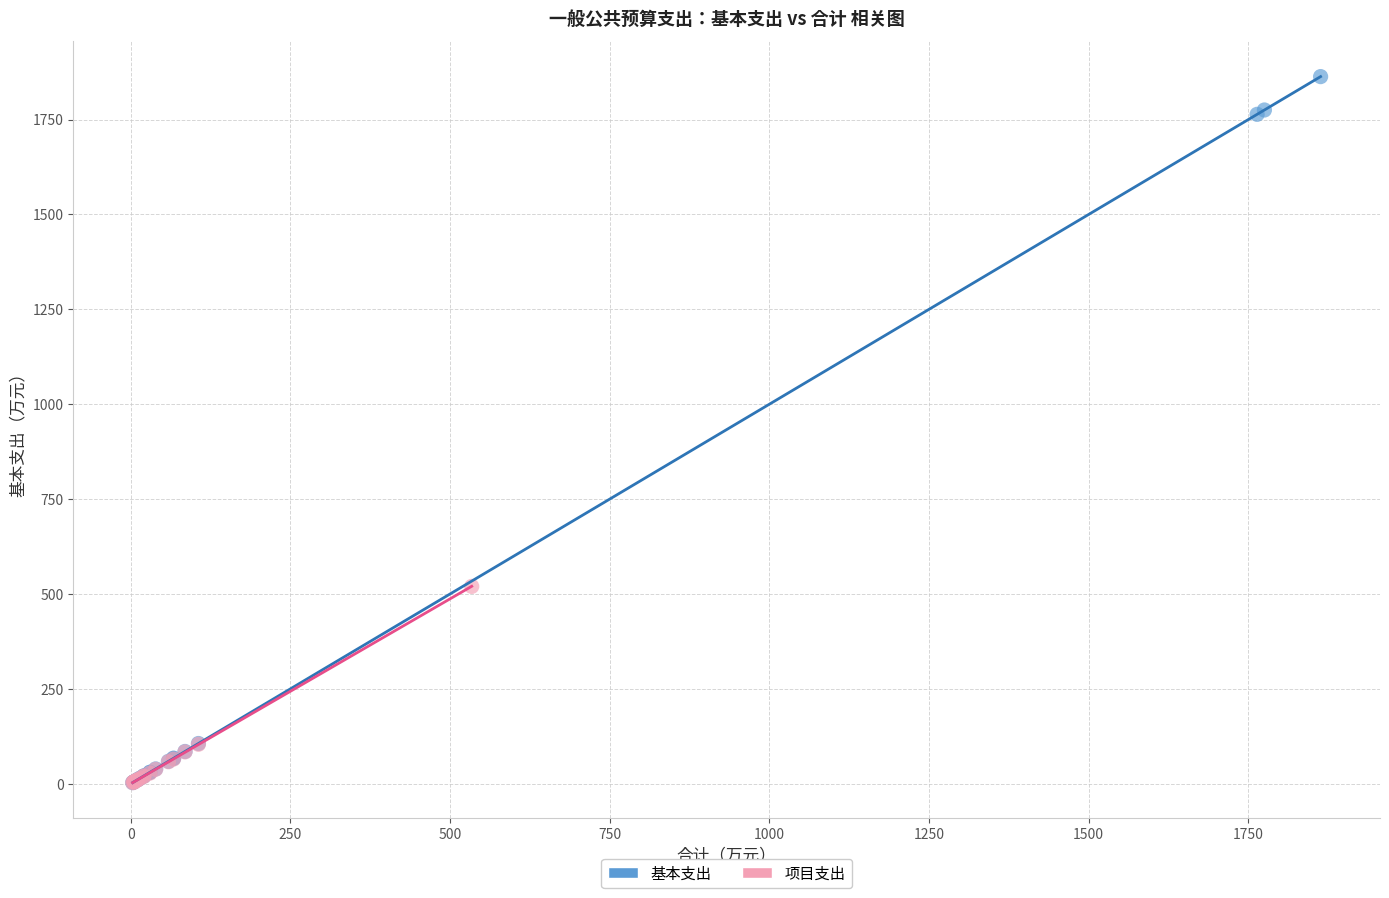

Which series has the largest Y range (max minus min)?

基本支出